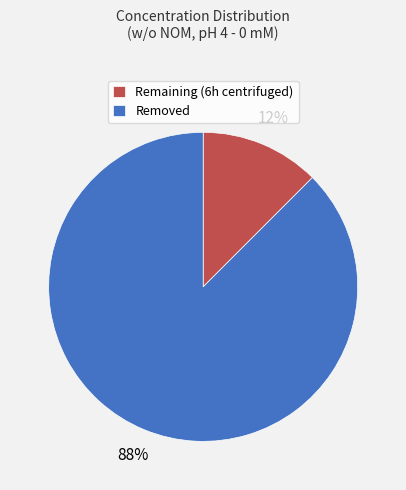

Is there any slice that represents more than half of the pie?

Yes